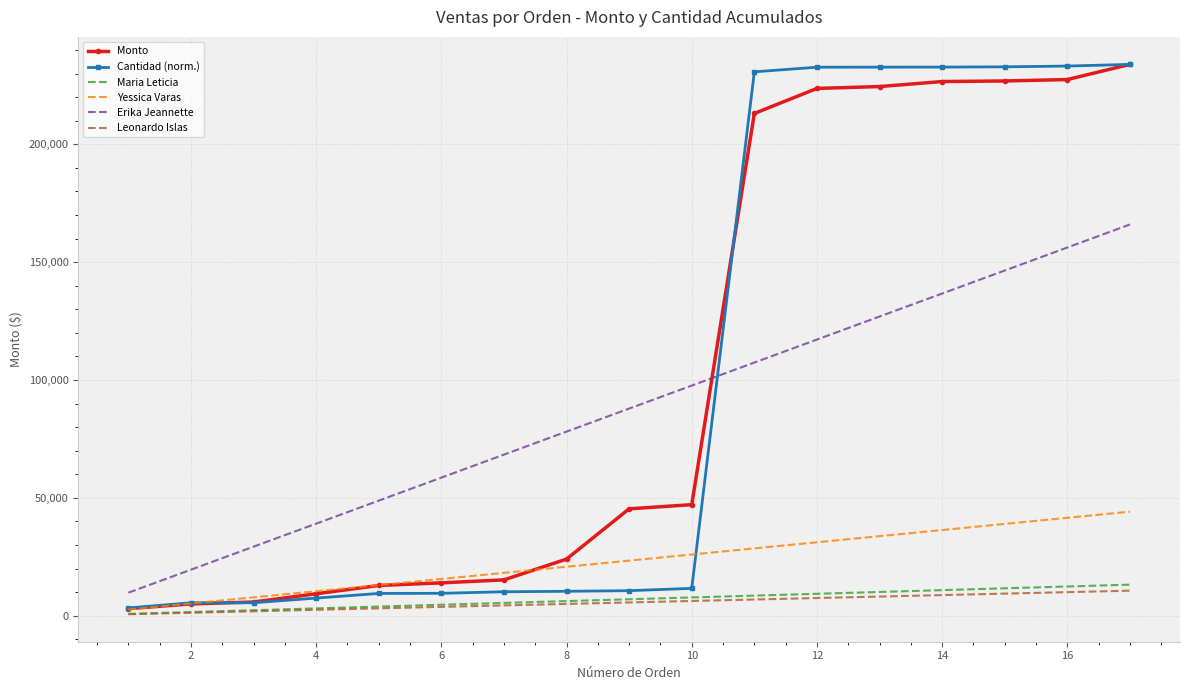

What is the greatest value displayed?

233936.0